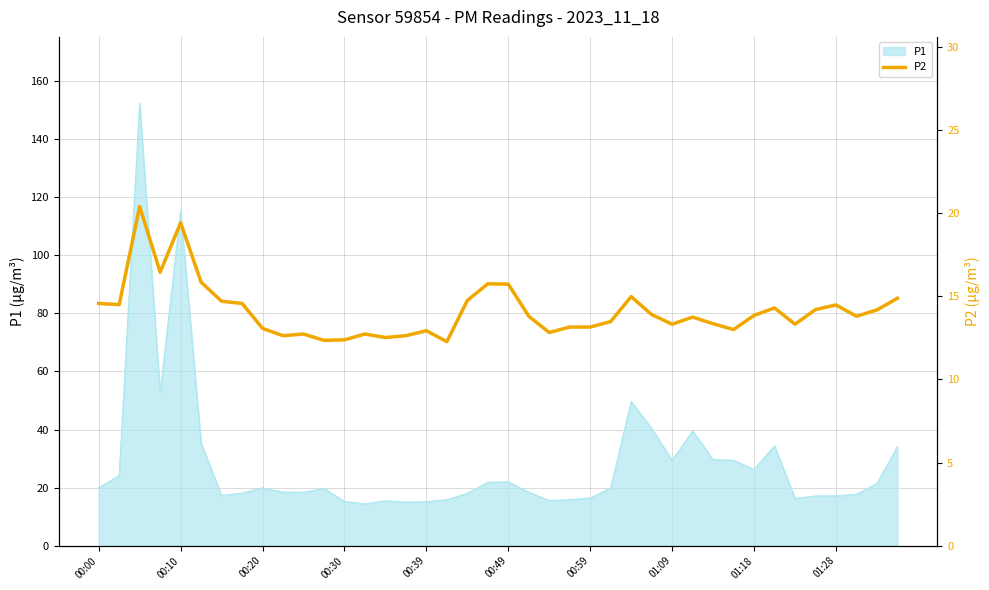

What is the maximum value for P1?

152.4